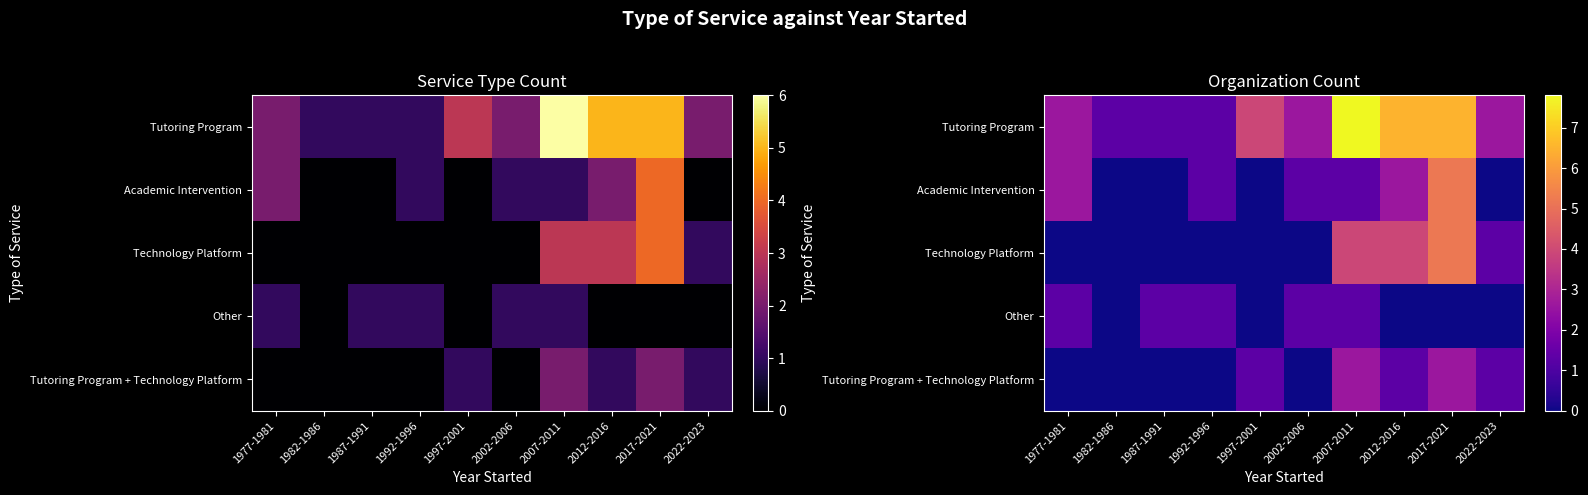

List the labels in order of Technology Platform value, smallest first.

1977-1981, 1982-1986, 1987-1991, 1992-1996, 1997-2001, 2002-2006, 2022-2023, 2007-2011, 2012-2016, 2017-2021